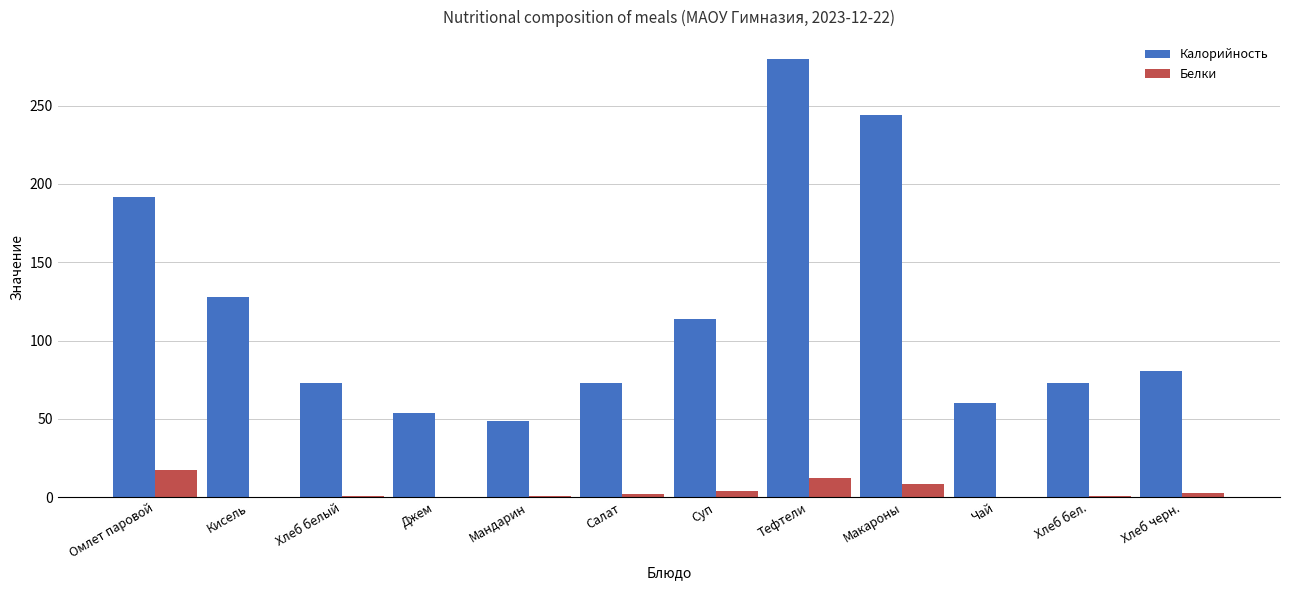

Which label corresponds to the largest value in the chart?

Тефтели